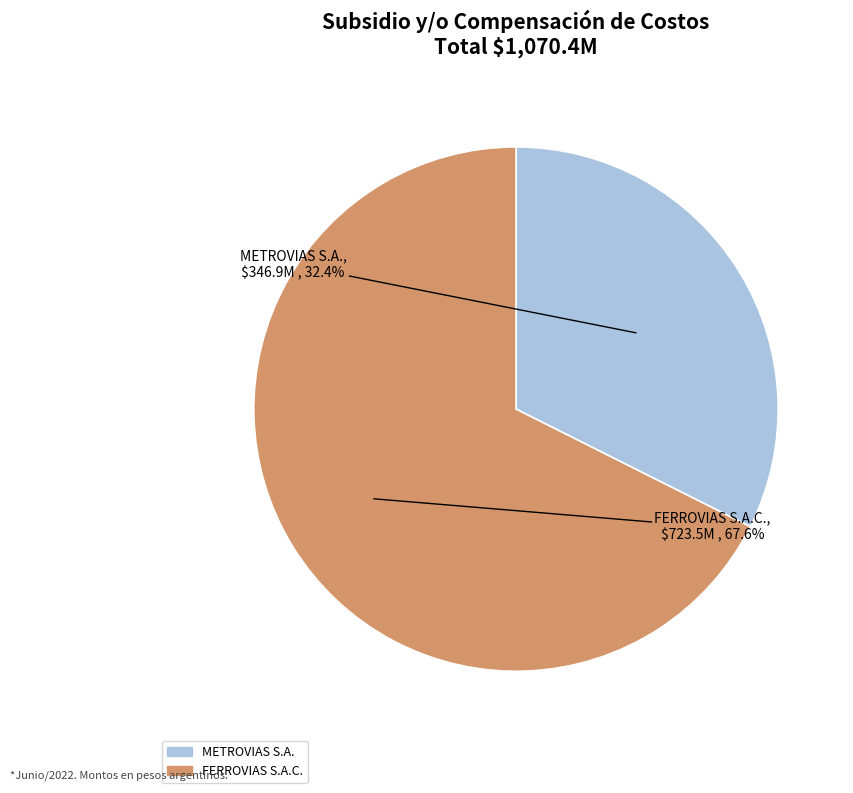

The FERROVIAS S.A.C. slice represents 53% of the pie. True or false?

False